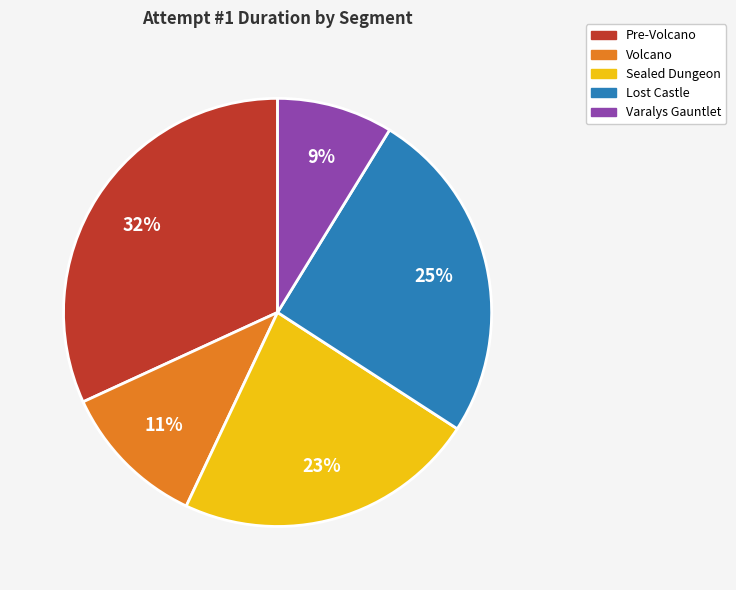

What percentage is the Pre-Volcano slice, to the nearest percent?

32%